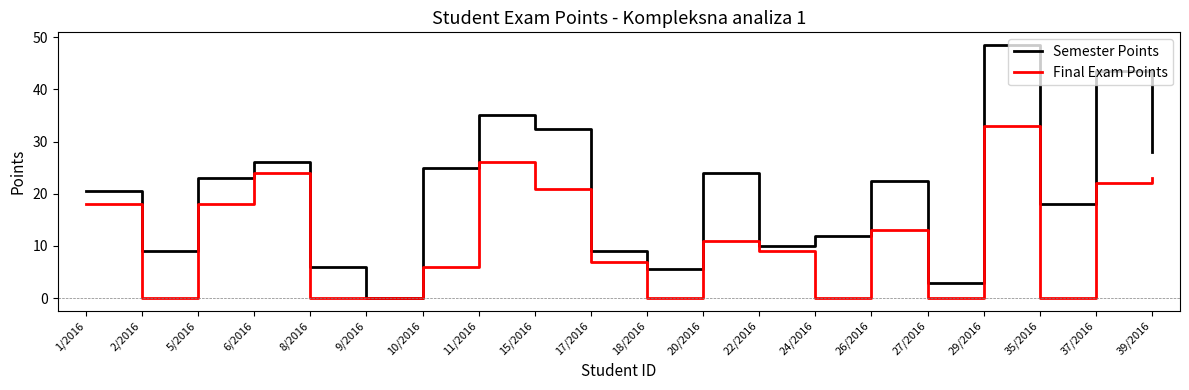

Which series has the largest range (max minus min)?

Semester Points